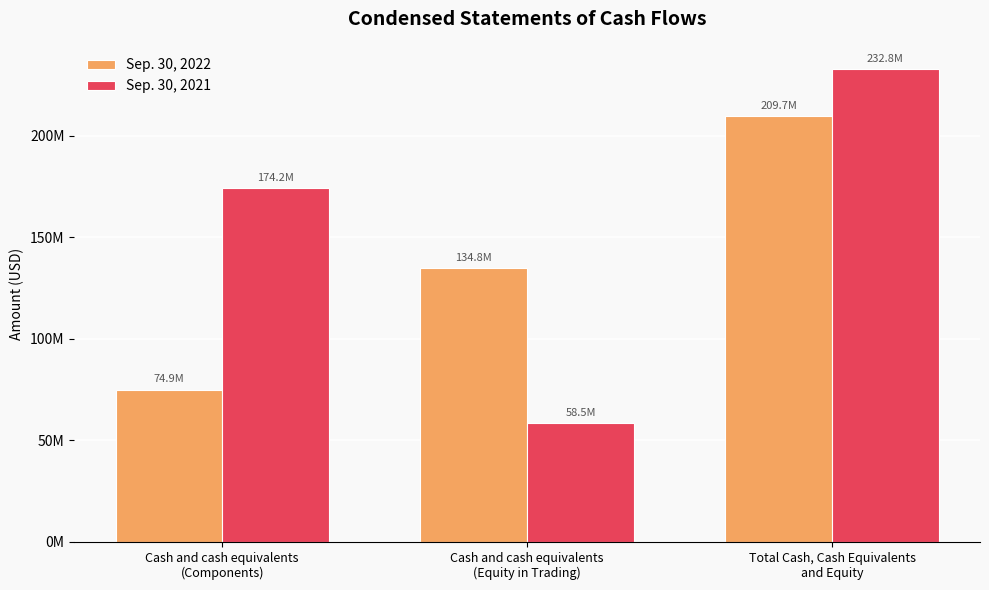

Where is Sep. 30, 2021 nearest to the value 145637117?

Cash and cash equivalents
(Components)